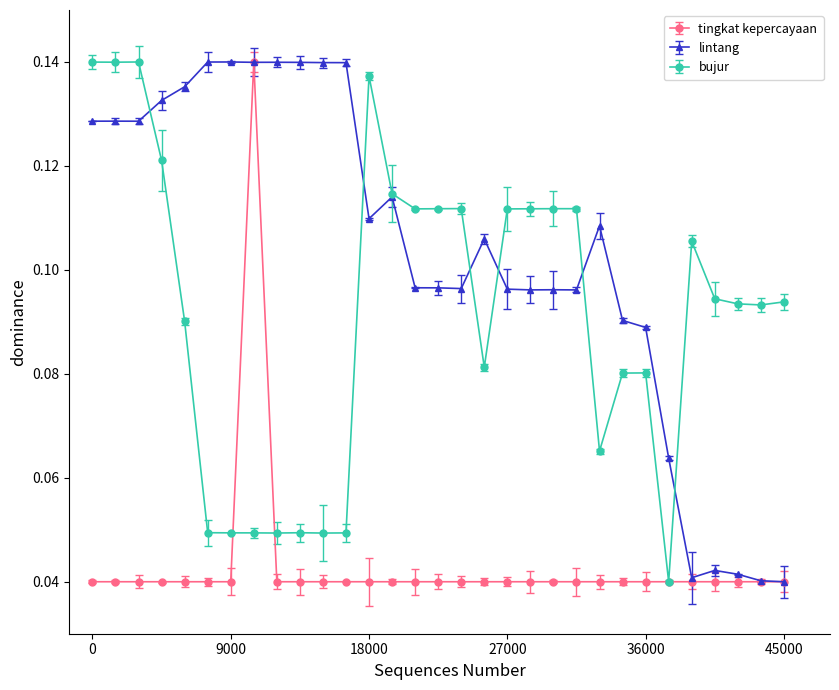

Does the chart have visible grid lines?

No